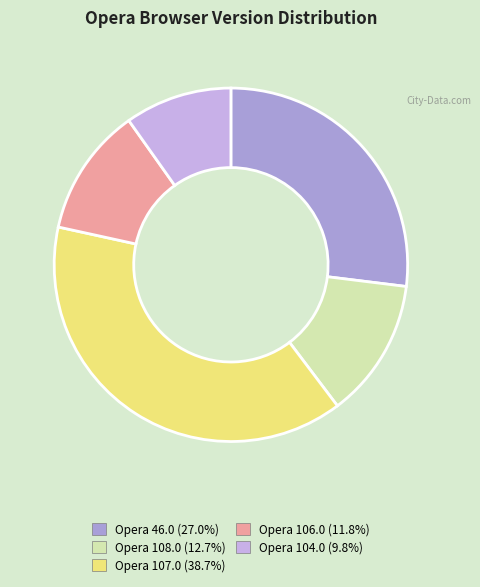

How many segments does this pie chart have?

5